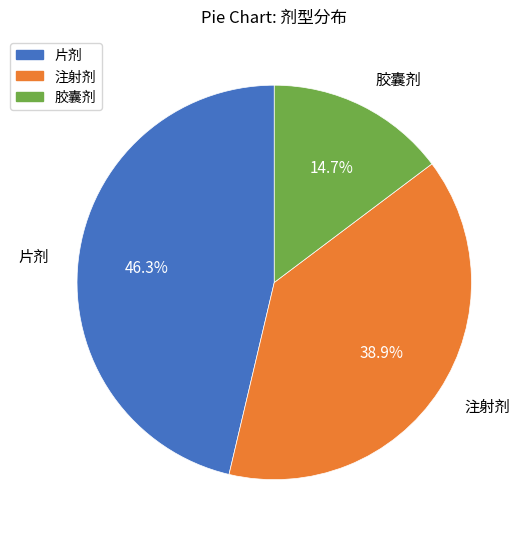

To the nearest percent, what is the difference between the 胶囊剂 and 注射剂 slice percentages?

24%